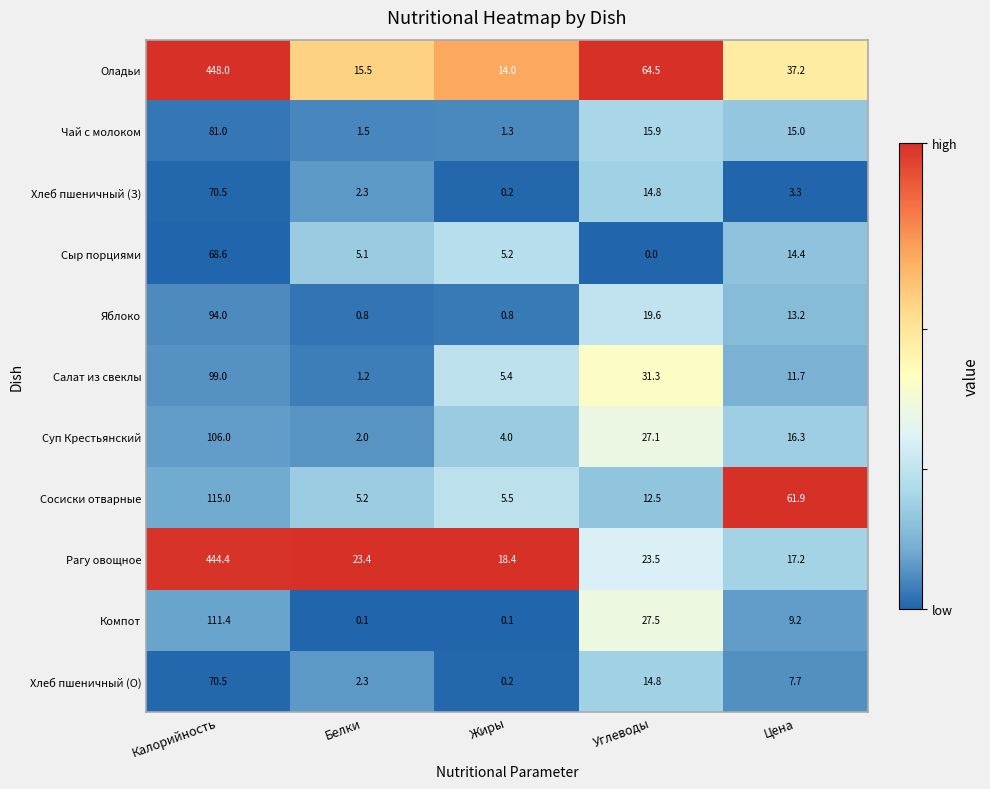

Which series changed the most between Калорийность and Жиры?

Оладьи